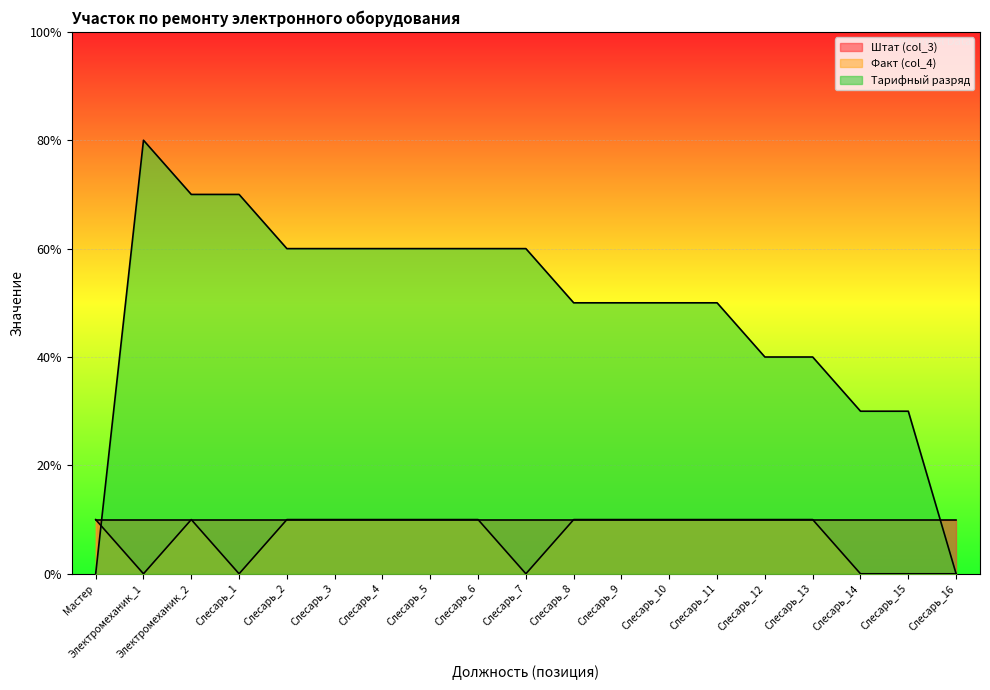

At how many categories does at least one series exceed 6?

3